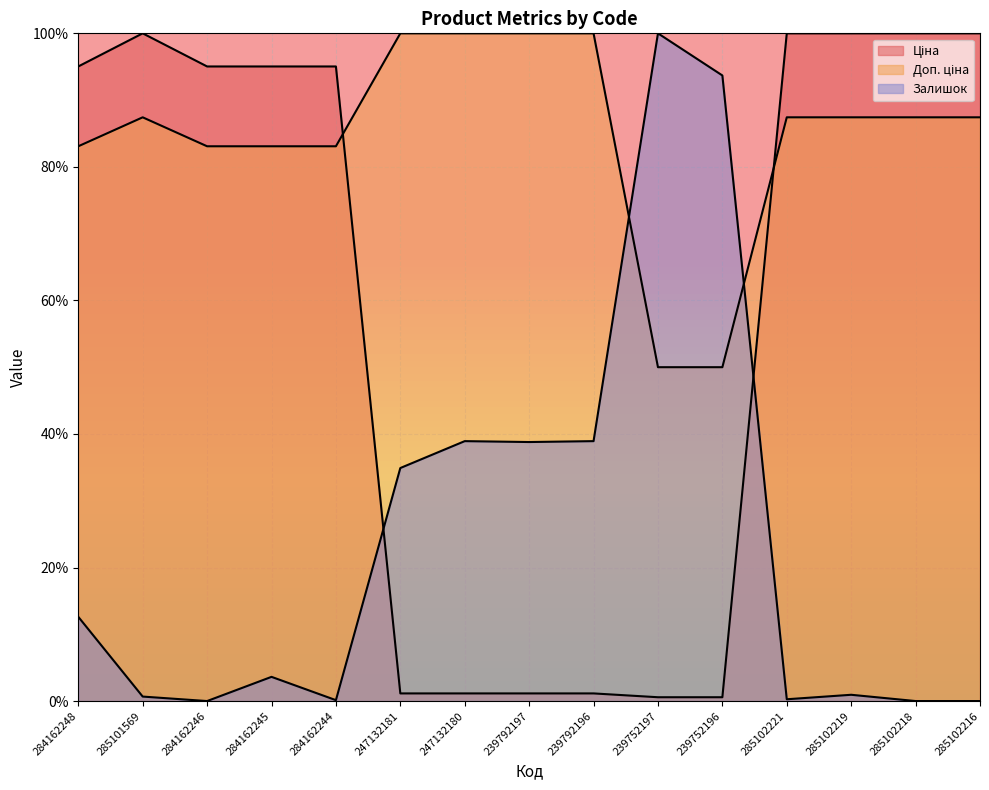

What is the label of the 4th point from the right?

285102221